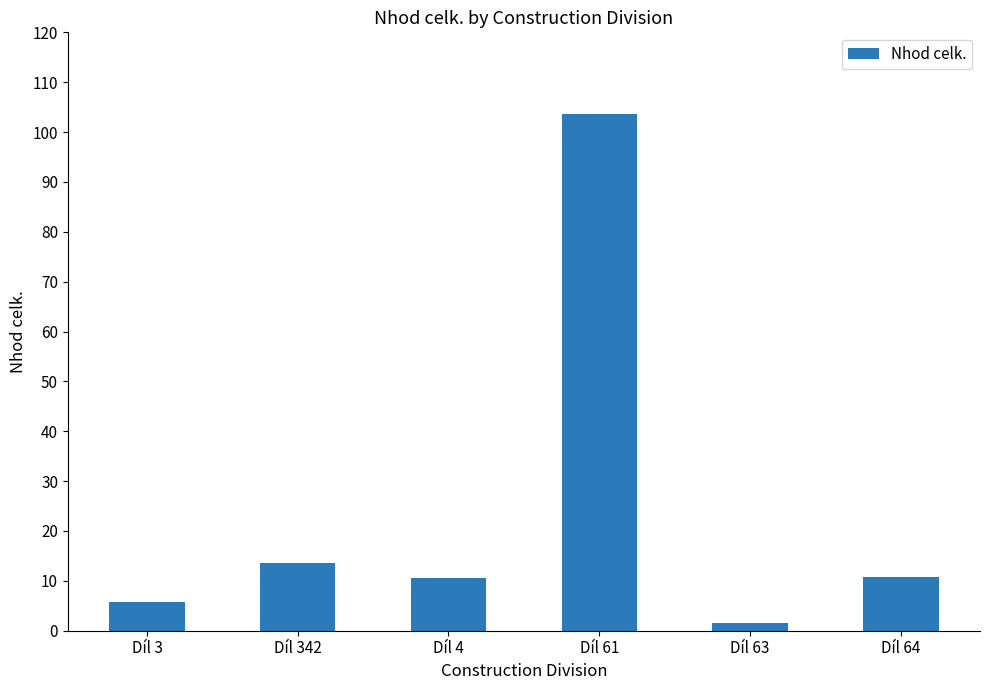

Approximately how many times larger is the value at Díl 4 compared to Díl 3?

1.8